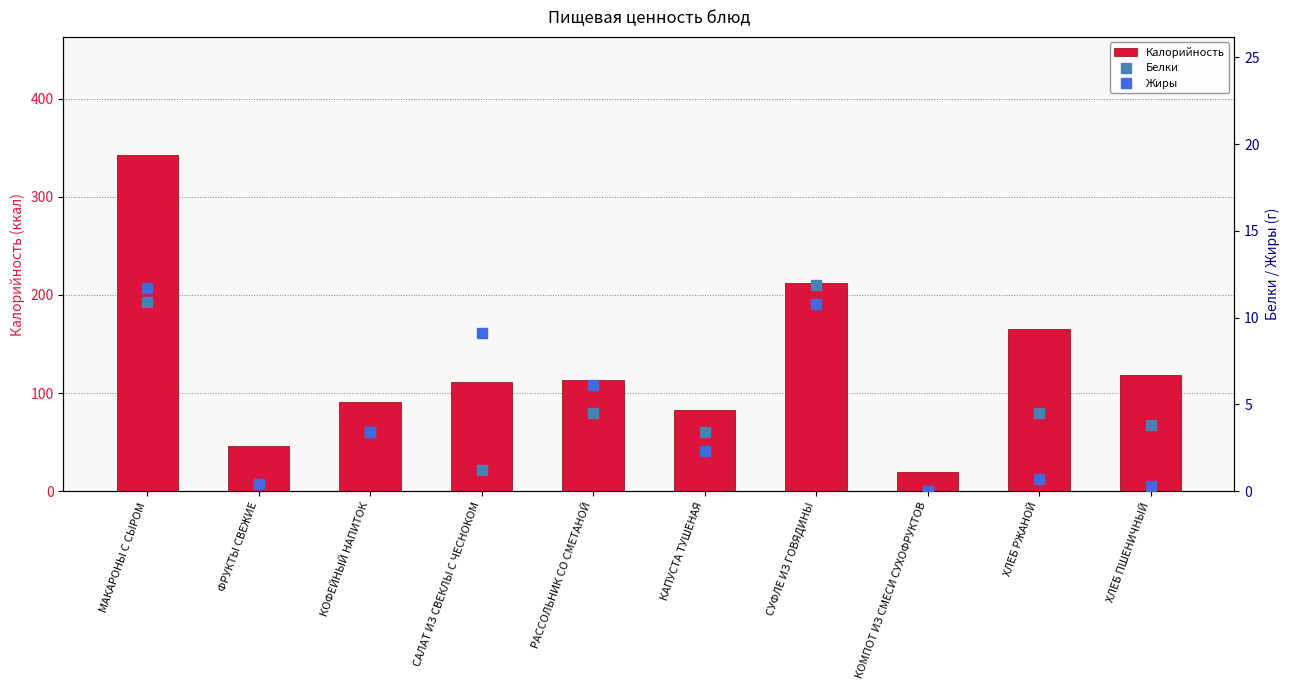

List the series in order of their peak value, highest first.

Калорийность, Белки, Жиры